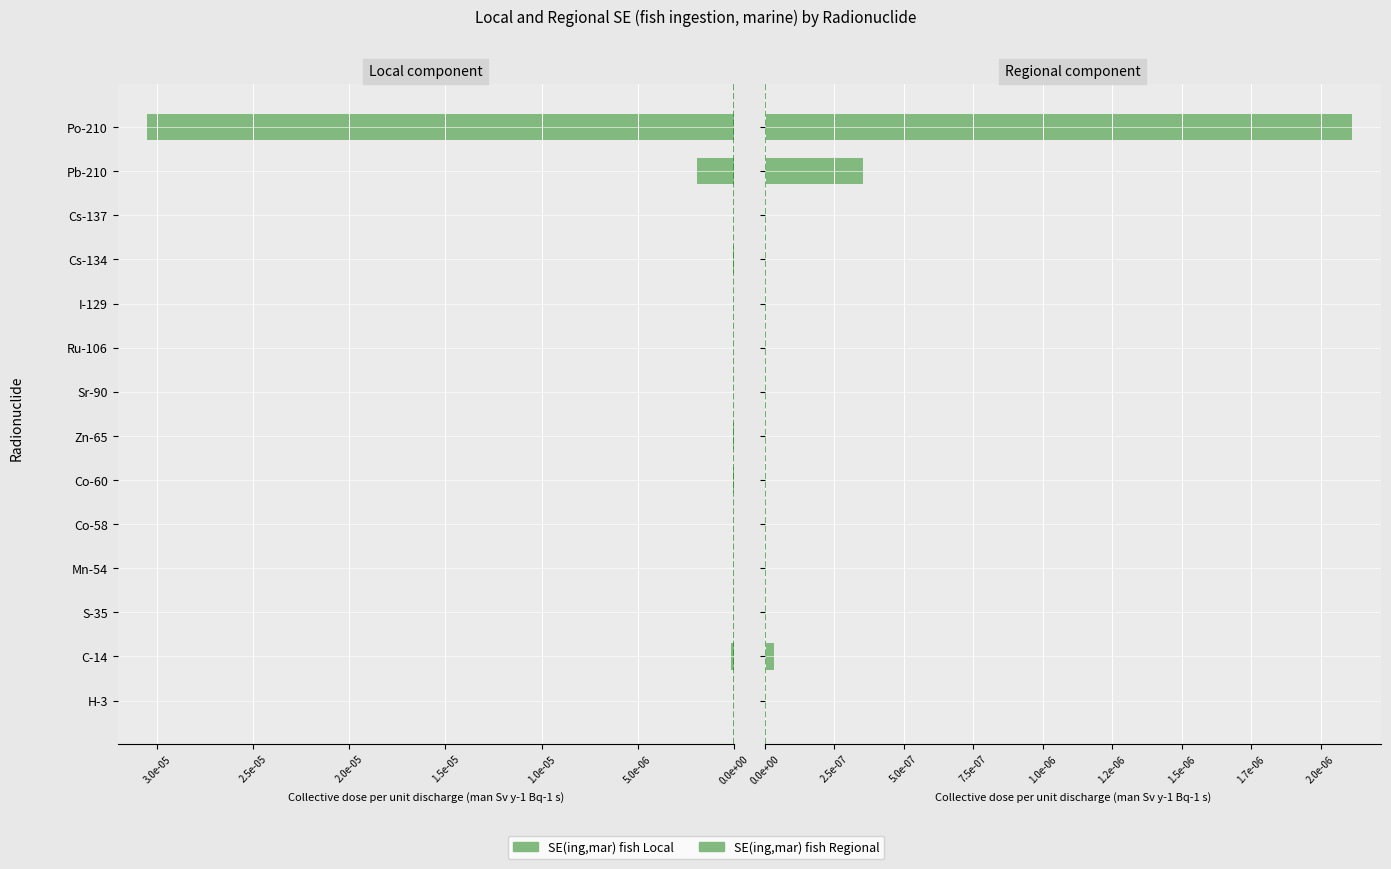

The value of SE(ing,mar) fish Local at Co-58 is 0.0. True or false?

False